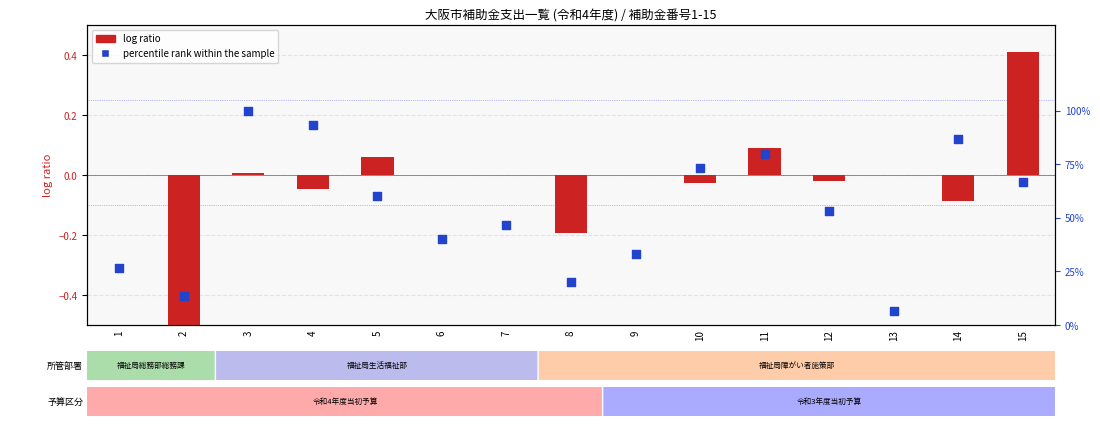

What is the total value across all series at 10?

73.3